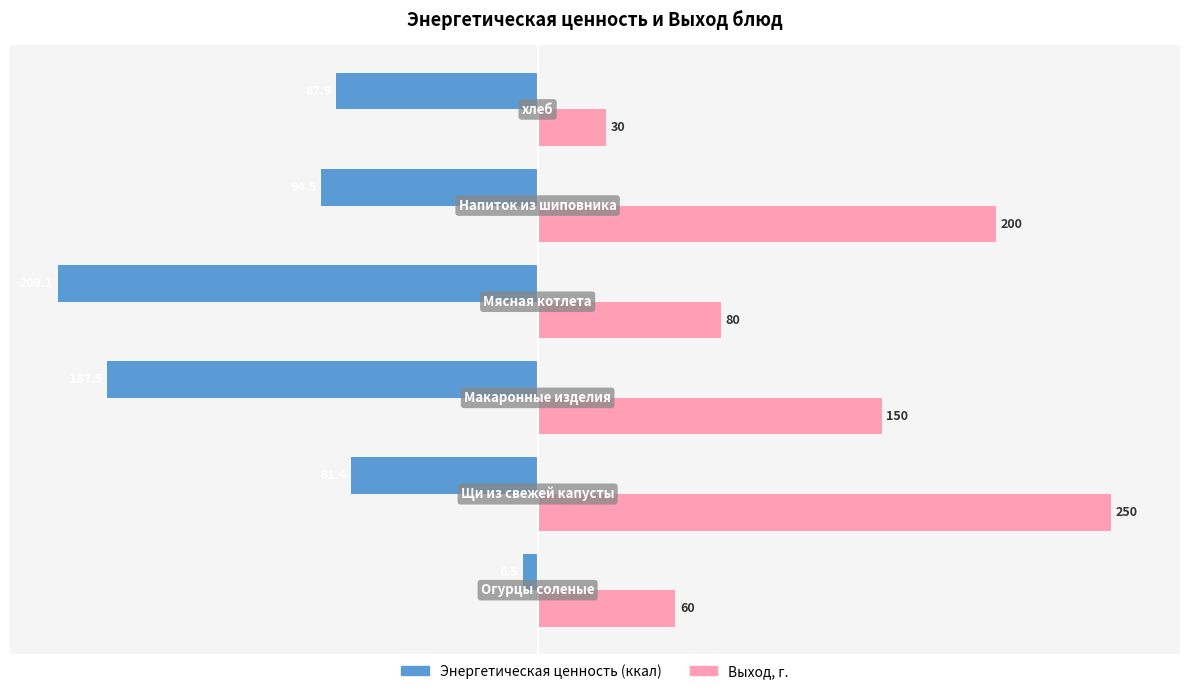

Rank the series by their average value, from lowest to highest.

Энергетическая ценность (ккал), Выход, г.